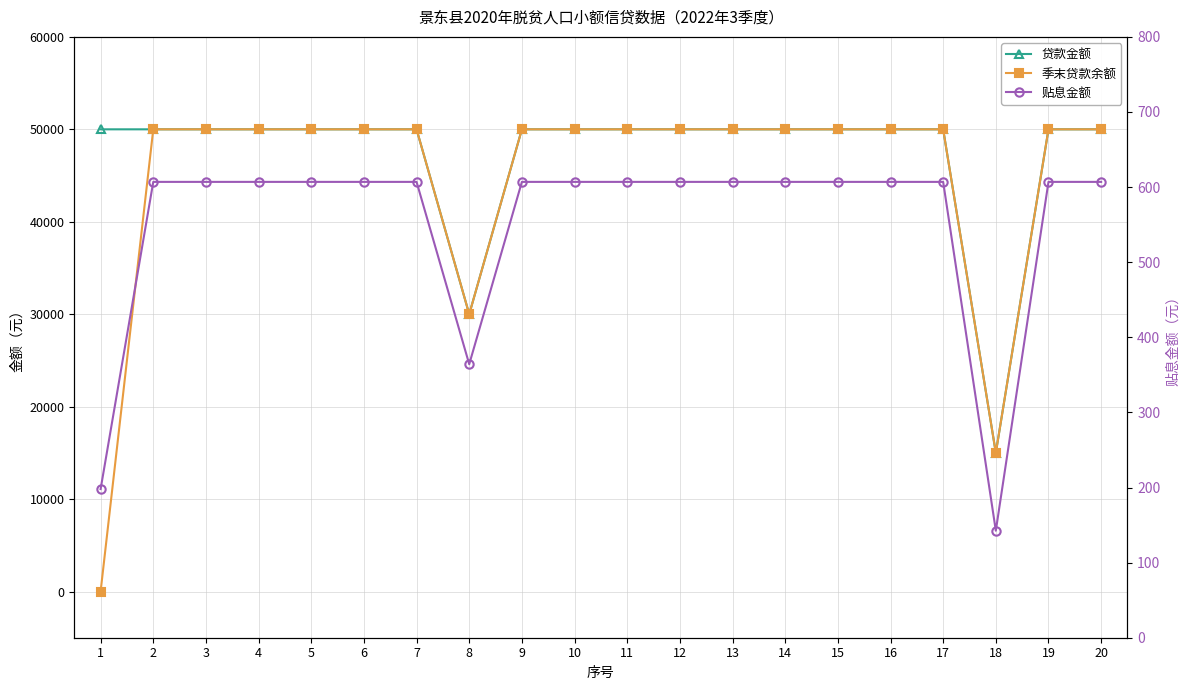

Reading left to right, extract all data points from this chart.

贷款金额: 50000.0	50000.0	50000.0	50000.0	50000.0	50000.0	50000.0	30000.0	50000.0	50000.0	50000.0	50000.0	50000.0	50000.0	50000.0	50000.0	50000.0	15000.0	50000.0	50000.0
季末贷款余额: 0.0	50000.0	50000.0	50000.0	50000.0	50000.0	50000.0	30000.0	50000.0	50000.0	50000.0	50000.0	50000.0	50000.0	50000.0	50000.0	50000.0	15000.0	50000.0	50000.0
贴息金额: 197.9	606.9	606.9	606.9	606.9	606.9	606.9	364.2	606.9	606.9	606.9	606.9	606.9	606.9	606.9	606.9	606.9	142.5	606.9	606.9